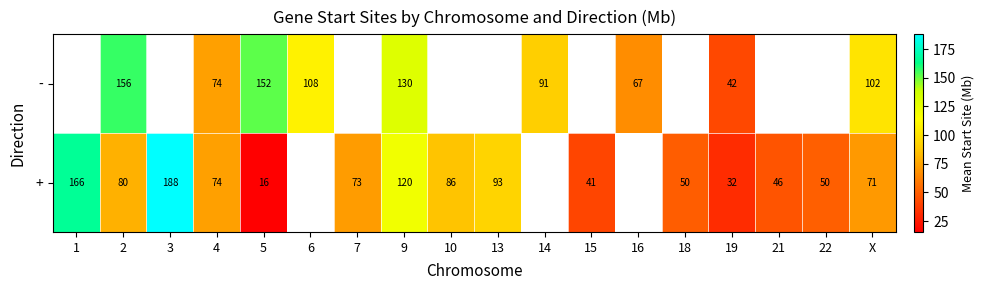

Between 2 and 4, which series saw the biggest shift?

-